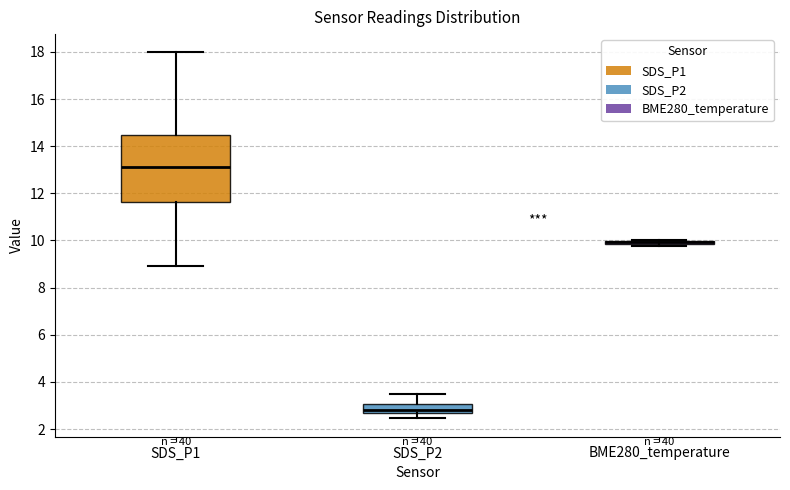

Where is the upper edge of the box for SDS_P2 on the y-axis? The values are not printed on the chart, so give them approximately, as read against the axis.

3.0